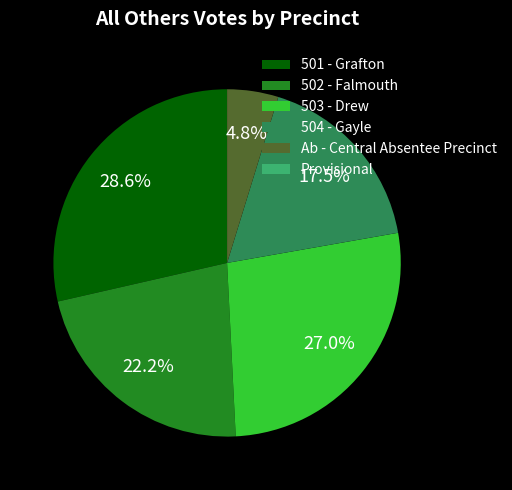

Between 501 - Grafton and 502 - Falmouth, which is larger?

501 - Grafton